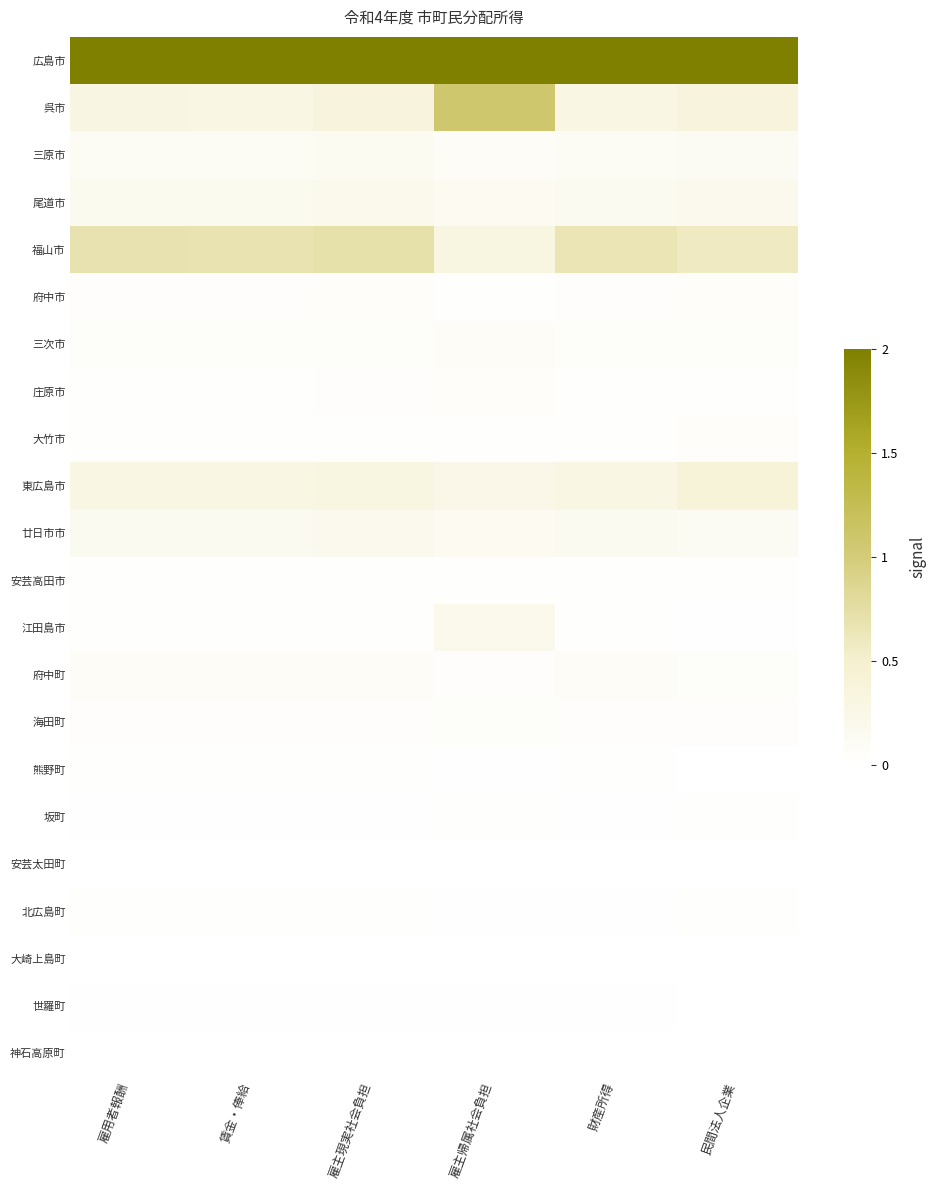

Reading left to right, list all the values displayed in this chart.

広島市: 雇用者報酬=2.0	賃金・俸給=2.0	雇主現実社会負担=2.0	雇主帰属社会負担=2.0	財産所得=2.0	民間法人企業=2.0
呉市: 雇用者報酬=0.3	賃金・俸給=0.3	雇主現実社会負担=0.4	雇主帰属社会負担=1.1	財産所得=0.3	民間法人企業=0.4
三原市: 雇用者報酬=0.1	賃金・俸給=0.1	雇主現実社会負担=0.1	雇主帰属社会負担=0.1	財産所得=0.1	民間法人企業=0.1
尾道市: 雇用者報酬=0.2	賃金・俸給=0.2	雇主現実社会負担=0.2	雇主帰属社会負担=0.1	財産所得=0.2	民間法人企業=0.2
福山市: 雇用者報酬=0.7	賃金・俸給=0.7	雇主現実社会負担=0.7	雇主帰属社会負担=0.3	財産所得=0.7	民間法人企業=0.6
府中市: 雇用者報酬=0.0	賃金・俸給=0.0	雇主現実社会負担=0.0	雇主帰属社会負担=0.0	財産所得=0.0	民間法人企業=0.1
三次市: 雇用者報酬=0.1	賃金・俸給=0.1	雇主現実社会負担=0.1	雇主帰属社会負担=0.1	財産所得=0.1	民間法人企業=0.1
庄原市: 雇用者報酬=0.0	賃金・俸給=0.0	雇主現実社会負担=0.0	雇主帰属社会負担=0.1	財産所得=0.0	民間法人企業=0.0
大竹市: 雇用者報酬=0.0	賃金・俸給=0.0	雇主現実社会負担=0.0	雇主帰属社会負担=0.0	財産所得=0.0	民間法人企業=0.1
東広島市: 雇用者報酬=0.3	賃金・俸給=0.3	雇主現実社会負担=0.3	雇主帰属社会負担=0.2	財産所得=0.3	民間法人企業=0.4
廿日市市: 雇用者報酬=0.2	賃金・俸給=0.2	雇主現実社会負担=0.2	雇主帰属社会負担=0.1	財産所得=0.2	民間法人企業=0.1
安芸高田市: 雇用者報酬=0.0	賃金・俸給=0.0	雇主現実社会負担=0.0	雇主帰属社会負担=0.0	財産所得=0.0	民間法人企業=0.0
江田島市: 雇用者報酬=0.0	賃金・俸給=0.0	雇主現実社会負担=0.0	雇主帰属社会負担=0.2	財産所得=0.0	民間法人企業=0.0
府中町: 雇用者報酬=0.1	賃金・俸給=0.1	雇主現実社会負担=0.1	雇主帰属社会負担=0.0	財産所得=0.1	民間法人企業=0.1
海田町: 雇用者報酬=0.0	賃金・俸給=0.0	雇主現実社会負担=0.0	雇主帰属社会負担=0.1	財産所得=0.0	民間法人企業=0.0
熊野町: 雇用者報酬=0.0	賃金・俸給=0.0	雇主現実社会負担=0.0	雇主帰属社会負担=0.0	財産所得=0.0	民間法人企業=0.0
坂町: 雇用者報酬=0.0	賃金・俸給=0.0	雇主現実社会負担=0.0	雇主帰属社会負担=0.0	財産所得=0.0	民間法人企業=0.0
安芸太田町: 雇用者報酬=0.0	賃金・俸給=0.0	雇主現実社会負担=0.0	雇主帰属社会負担=0.0	財産所得=0.0	民間法人企業=0.0
北広島町: 雇用者報酬=0.0	賃金・俸給=0.0	雇主現実社会負担=0.0	雇主帰属社会負担=0.0	財産所得=0.0	民間法人企業=0.0
大崎上島町: 雇用者報酬=0.0	賃金・俸給=0.0	雇主現実社会負担=0.0	雇主帰属社会負担=0.0	財産所得=0.0	民間法人企業=0.0
世羅町: 雇用者報酬=0.0	賃金・俸給=0.0	雇主現実社会負担=0.0	雇主帰属社会負担=0.0	財産所得=0.0	民間法人企業=0.0
神石高原町: 雇用者報酬=0.0	賃金・俸給=0.0	雇主現実社会負担=0.0	雇主帰属社会負担=0.0	財産所得=0.0	民間法人企業=0.0